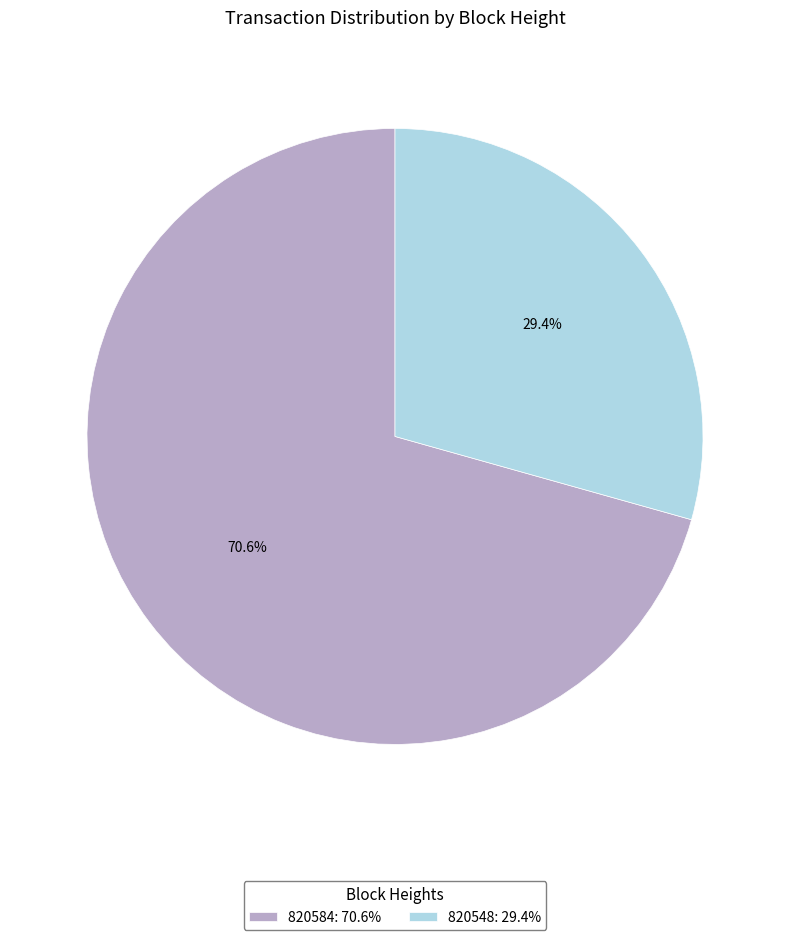

Is it true that 820548 is 29% of the pie?

True